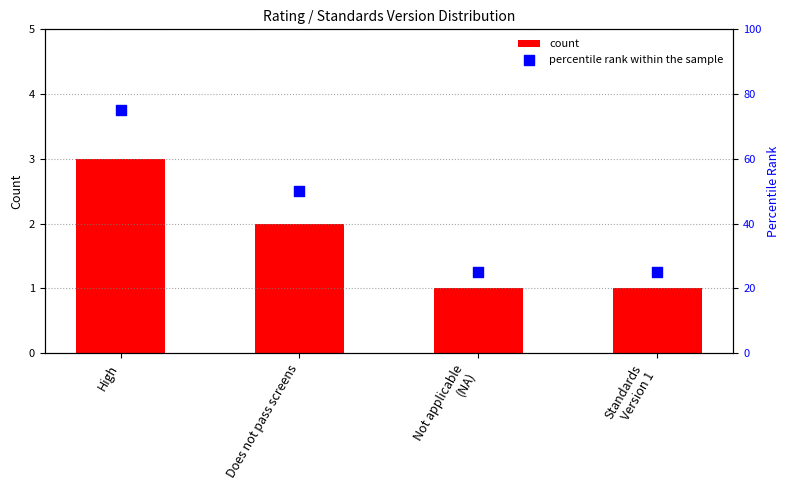

At which category is the sum across all series the highest?

High